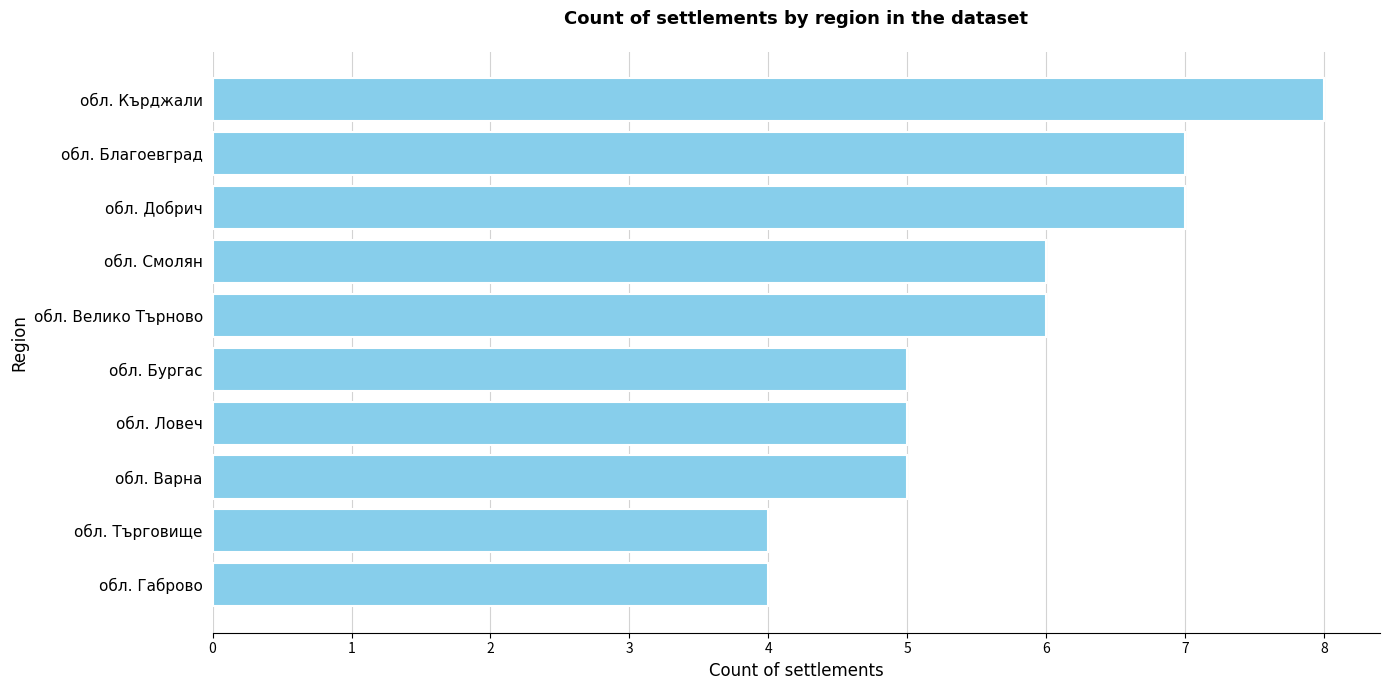

What is the difference between the maximum and minimum values?

4